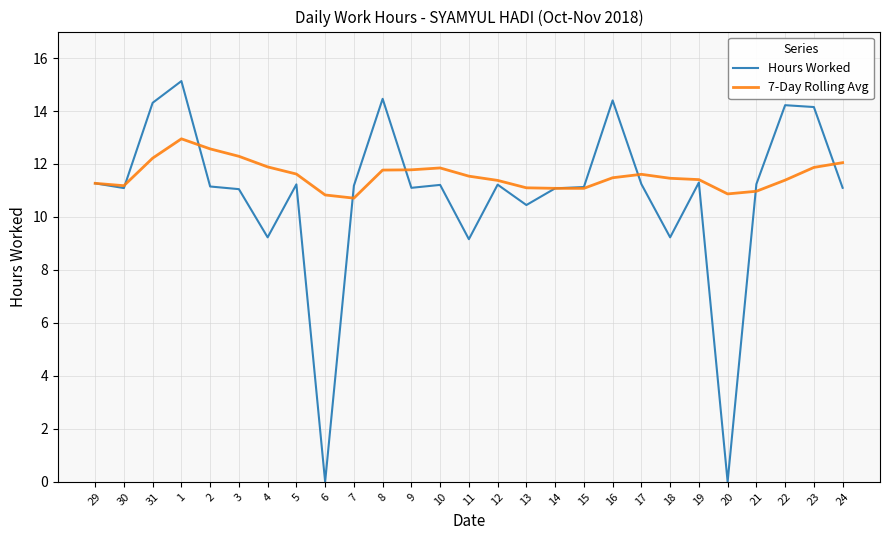

What is the greatest value displayed?

15.1